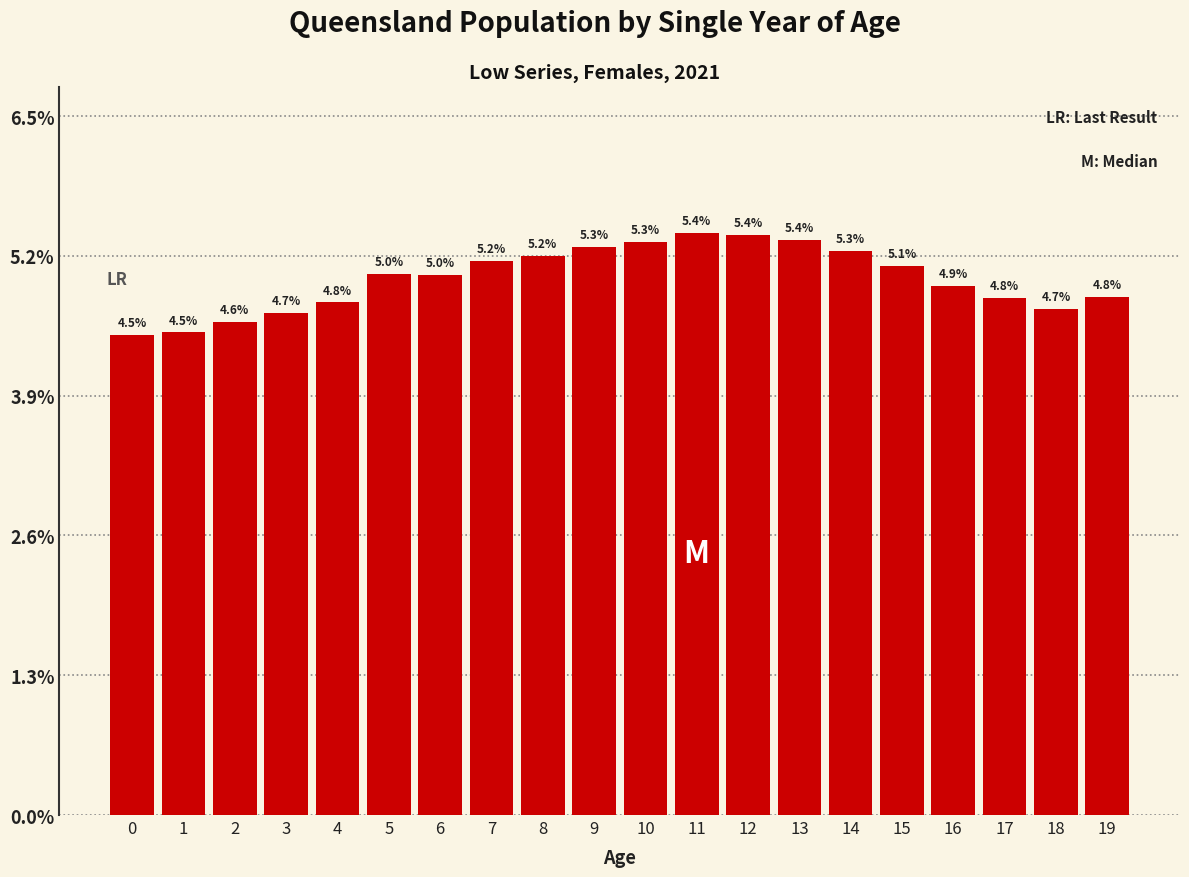

The chart shows a value of 4.8 at 17. True or false?

True